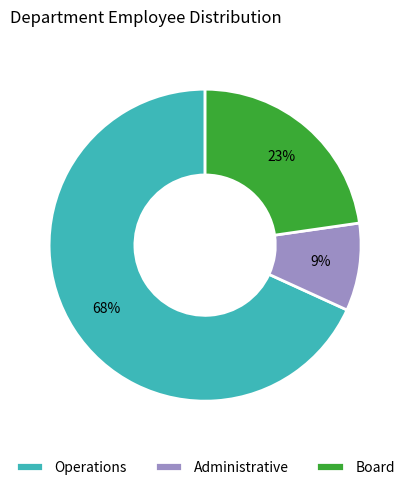

How many segments does this pie chart have?

3